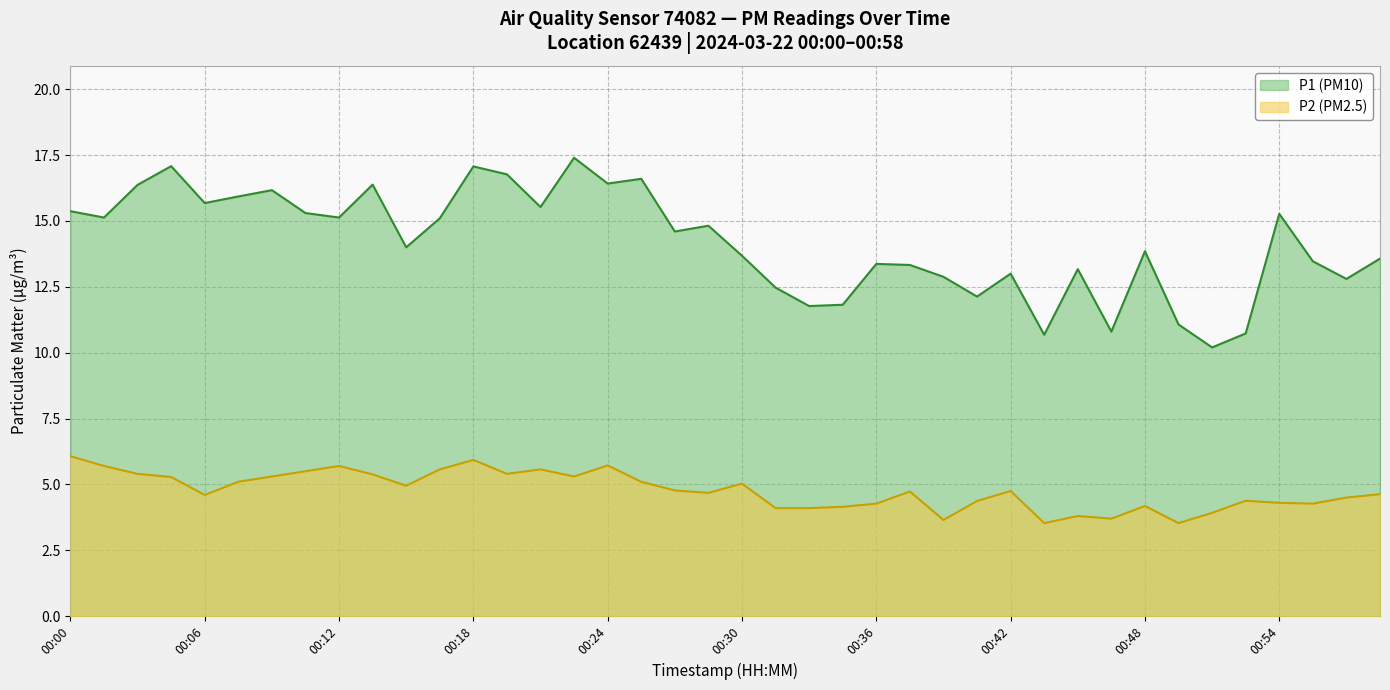

True or false: P1 has more than 2 interior local peaks.

True